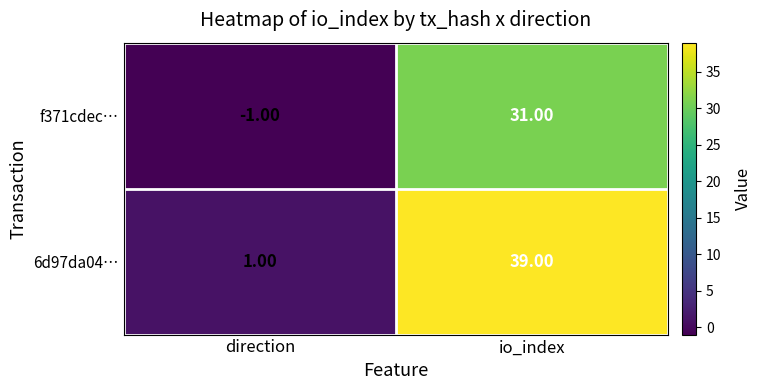

How many distinct data groups are displayed?

2